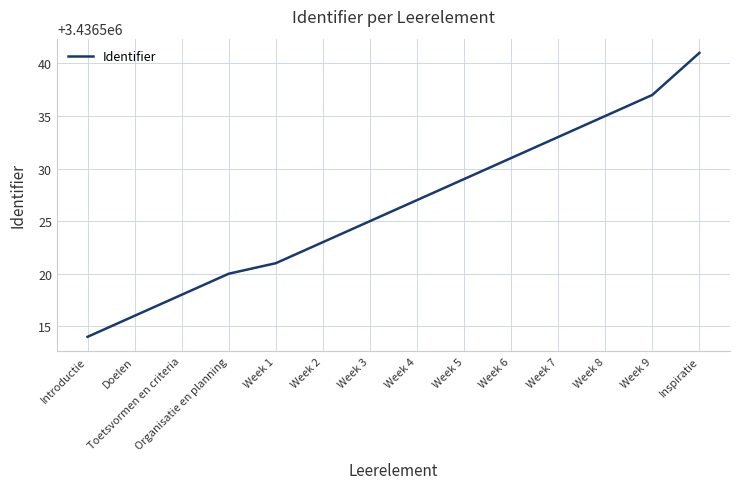

At which category does the chart reach its minimum across all series?

Introductie